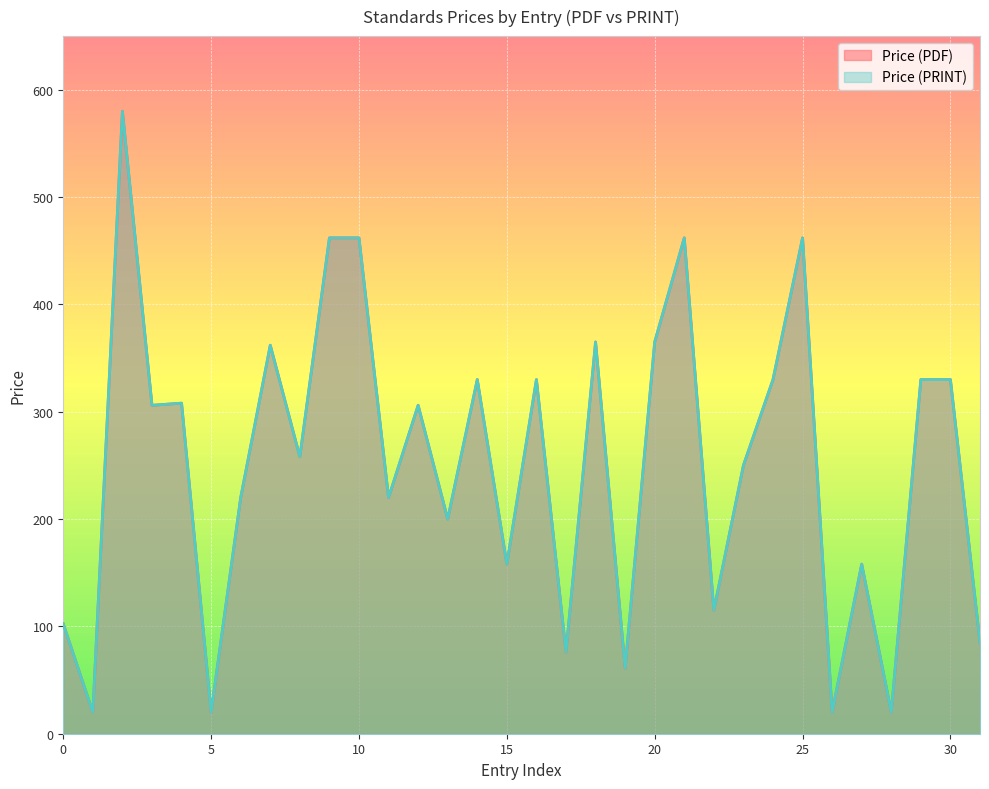

At how many categories does at least one series exceed 524?

1